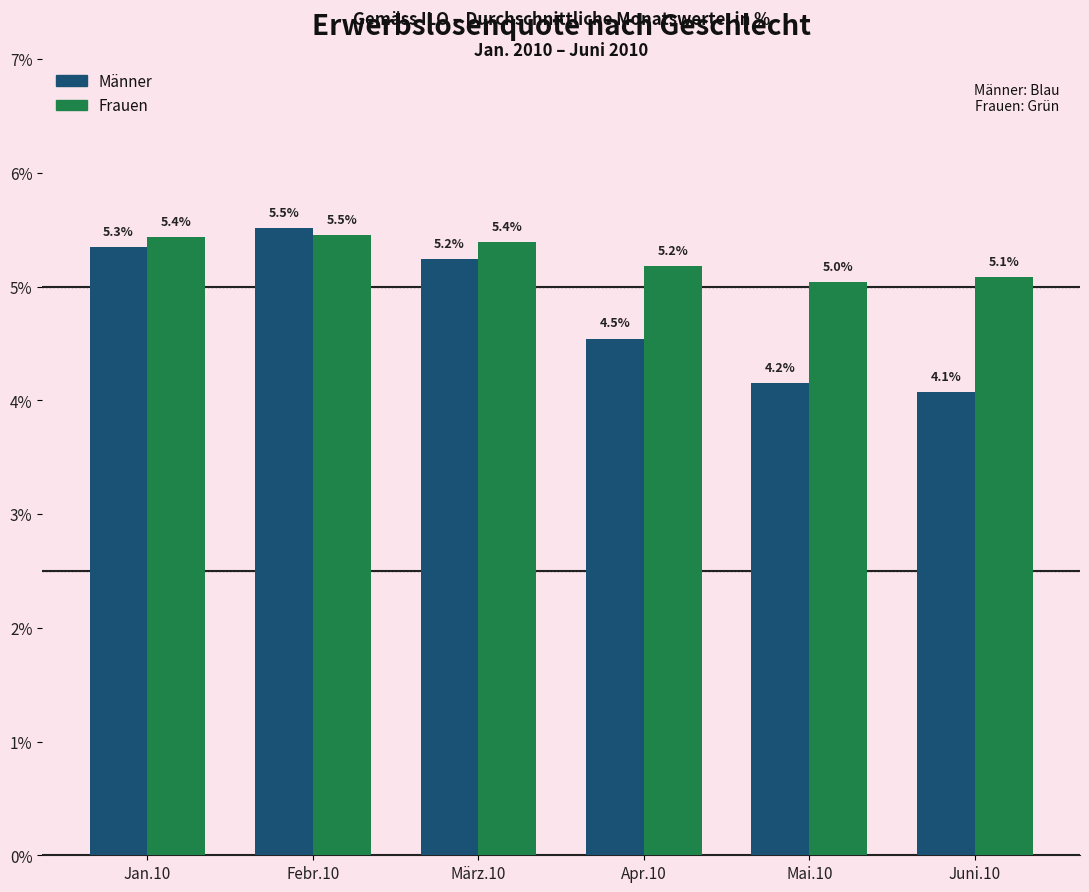

How many distinct data groups are displayed?

2